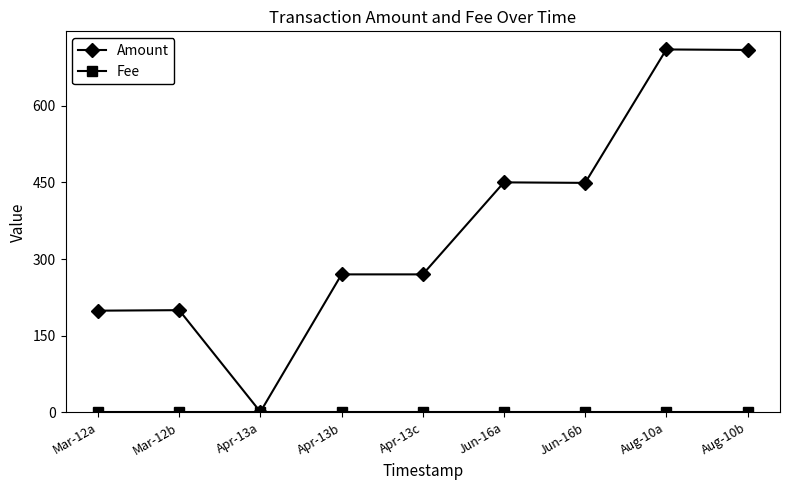

Is it true that Amount equals 428 at Apr-13c?

False